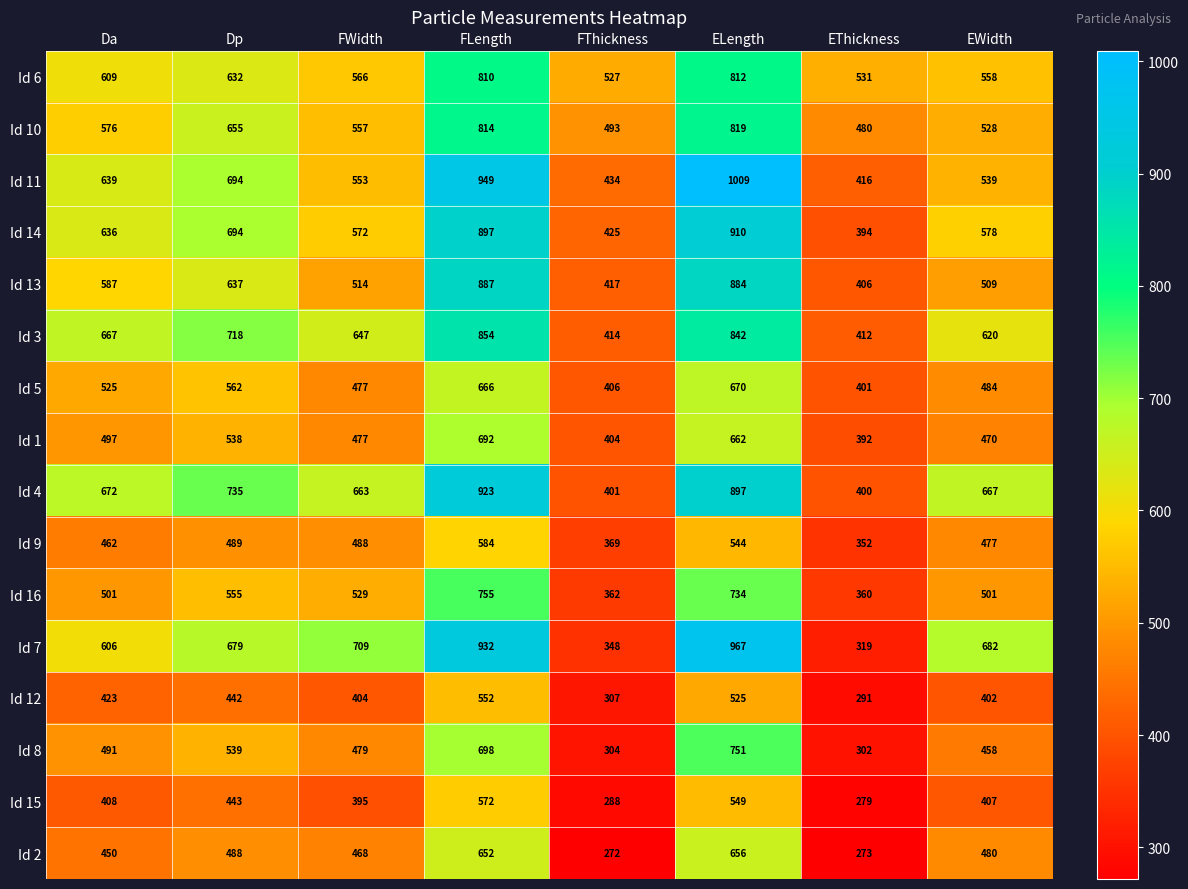

Which series has the widest spread of values?

Id 7